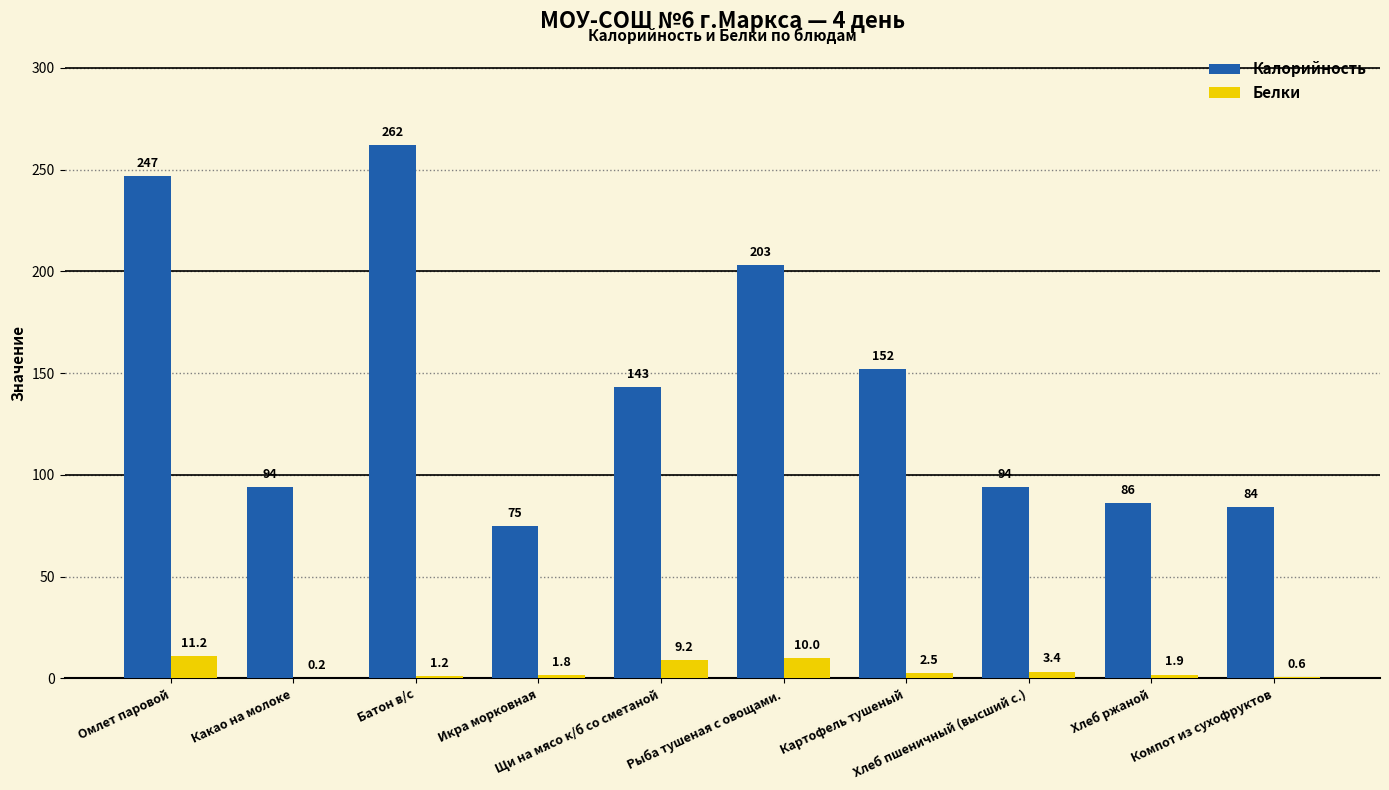

At which category is the sum across all series the highest?

Батон в/с